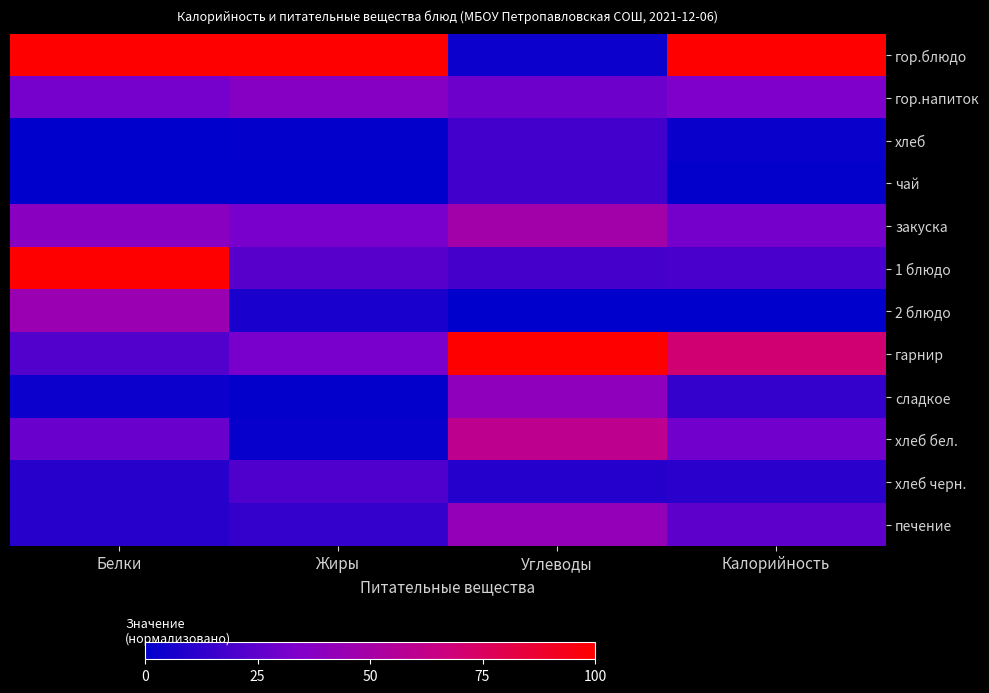

At Калорийность, list the series in order from largest to smallest.

гор.блюдо, гарнир, гор.напиток, закуска, хлеб бел., печение, 1 блюдо, сладкое, хлеб черн., хлеб, чай, 2 блюдо